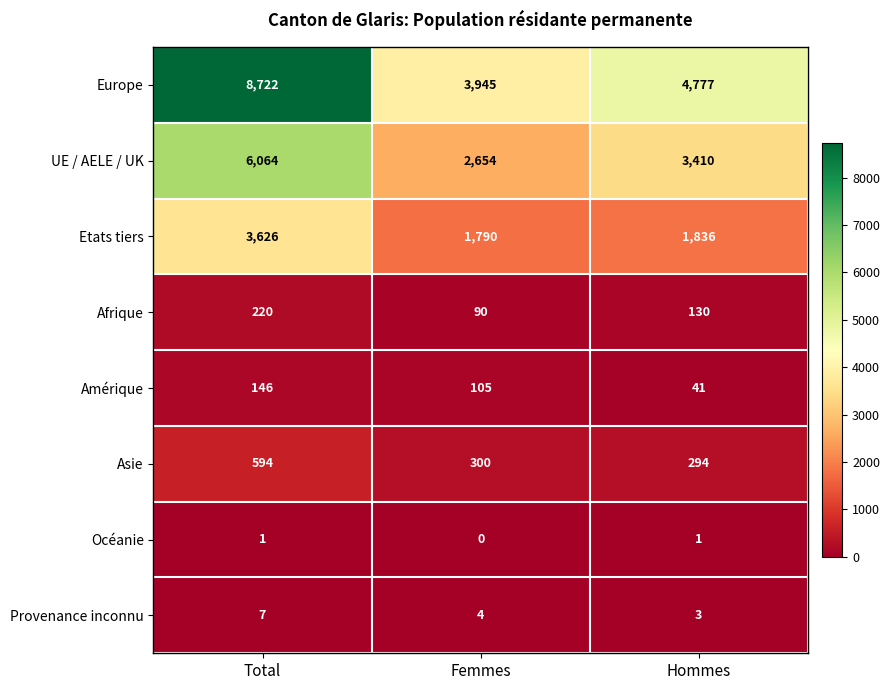

Reading left to right, what are all the values shown in this chart?

Europe: Total=8722	Femmes=3945	Hommes=4777
UE / AELE / UK: Total=6064	Femmes=2654	Hommes=3410
Etats tiers: Total=3626	Femmes=1790	Hommes=1836
Afrique: Total=220	Femmes=90	Hommes=130
Amérique: Total=146	Femmes=105	Hommes=41
Asie: Total=594	Femmes=300	Hommes=294
Océanie: Total=1	Femmes=0	Hommes=1
Provenance inconnu: Total=7	Femmes=4	Hommes=3